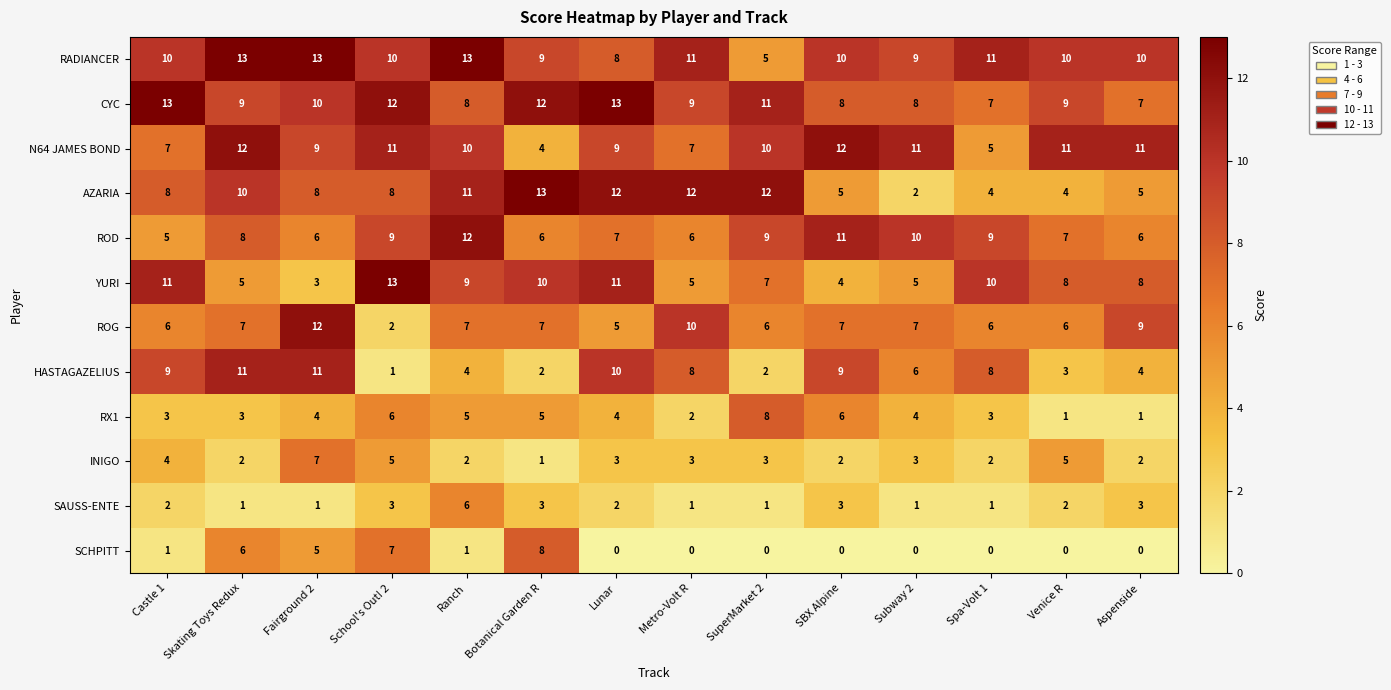

At which category is the sum across all series the highest?

Fairground 2